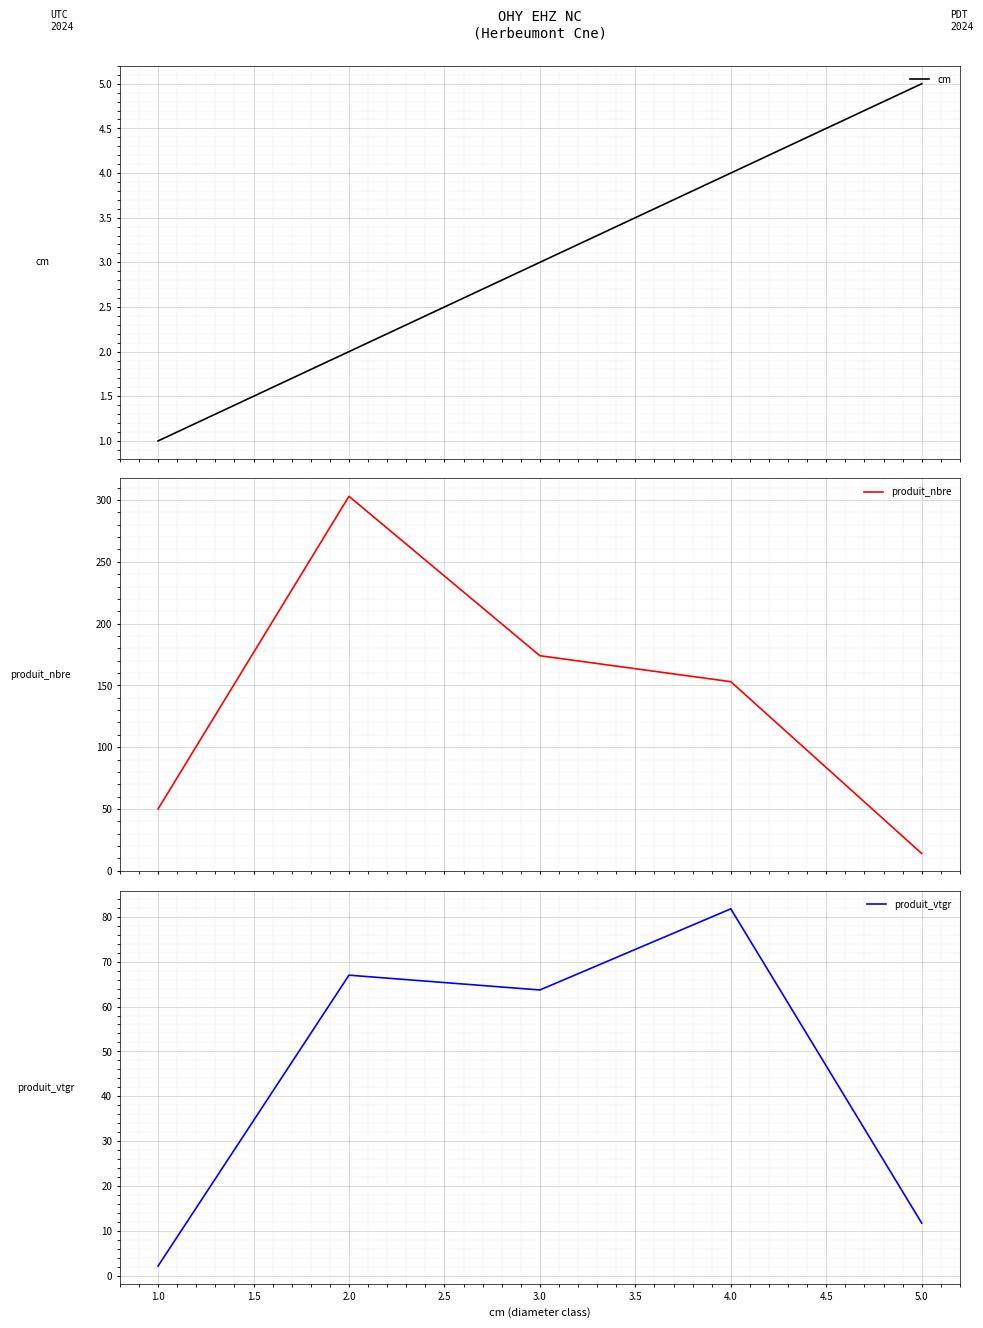

What is the highest value of the cm series?

5